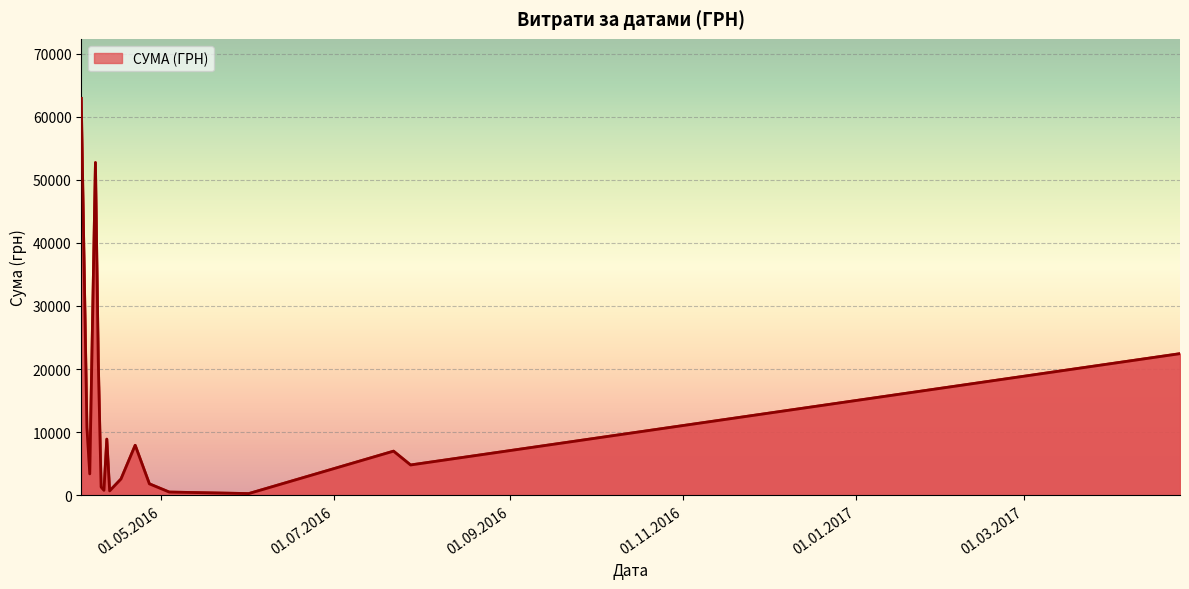

Reading right to left, what are all the values shown in this chart?

25.04.2017=22441.2	28.07.2016=4798.5	22.07.2016=6988.9	01.06.2016=264.0	04.05.2016=504.0	27.04.2016=764.1	27.04.2016=452.8	27.04.2016=594.0	22.04.2016=7922.3	17.04.2016=2578.0	13.04.2016=220.5	13.04.2016=297.0	13.04.2016=173.5	12.04.2016=491.2	12.04.2016=4542.7	12.04.2016=3863.5	11.04.2016=777.6	10.04.2016=1301.2	09.04.2016=15349.6	09.04.2016=5901.4	08.04.2016=7501.2	08.04.2016=8092.3	08.04.2016=3794.9	08.04.2016=12538.2	08.04.2016=4233.2	08.04.2016=5290.0	08.04.2016=1207.4	08.04.2016=4834.7	08.04.2016=2262.4	08.04.2016=2977.8	05.04.2016=485.0	05.04.2016=10227.8	06.04.2016=3387.1	03.04.2016=23517.0	03.04.2016=39389.0